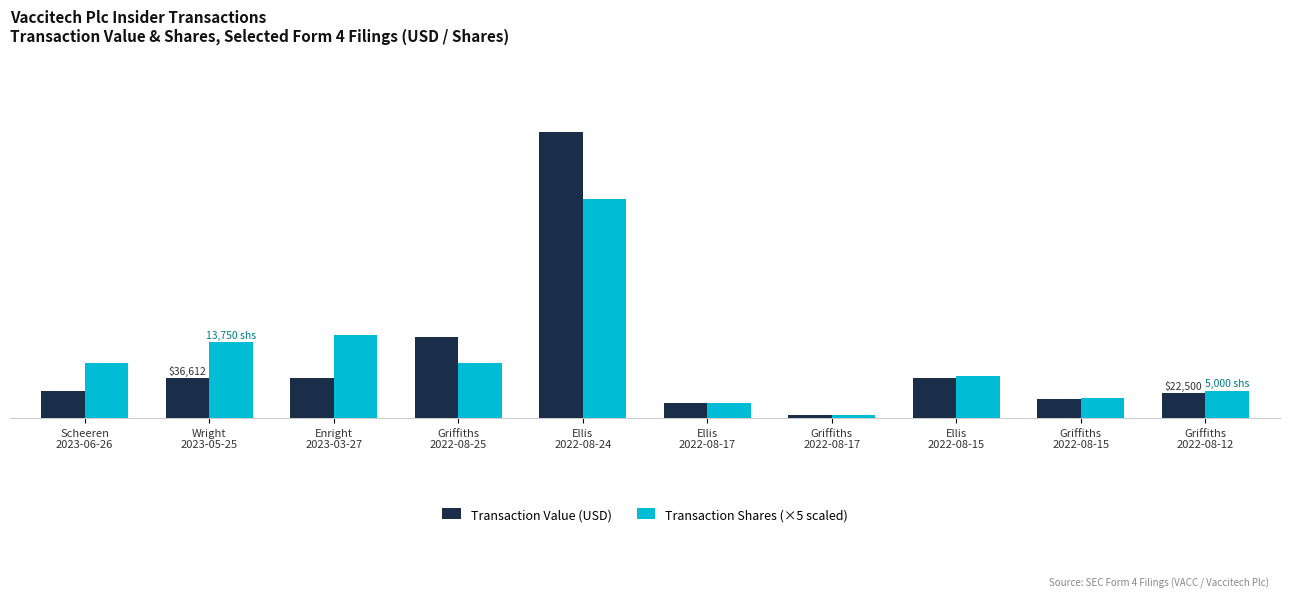

List the series in order of their peak value, lowest first.

Transaction Shares (×5 scaled), Transaction Value (USD)